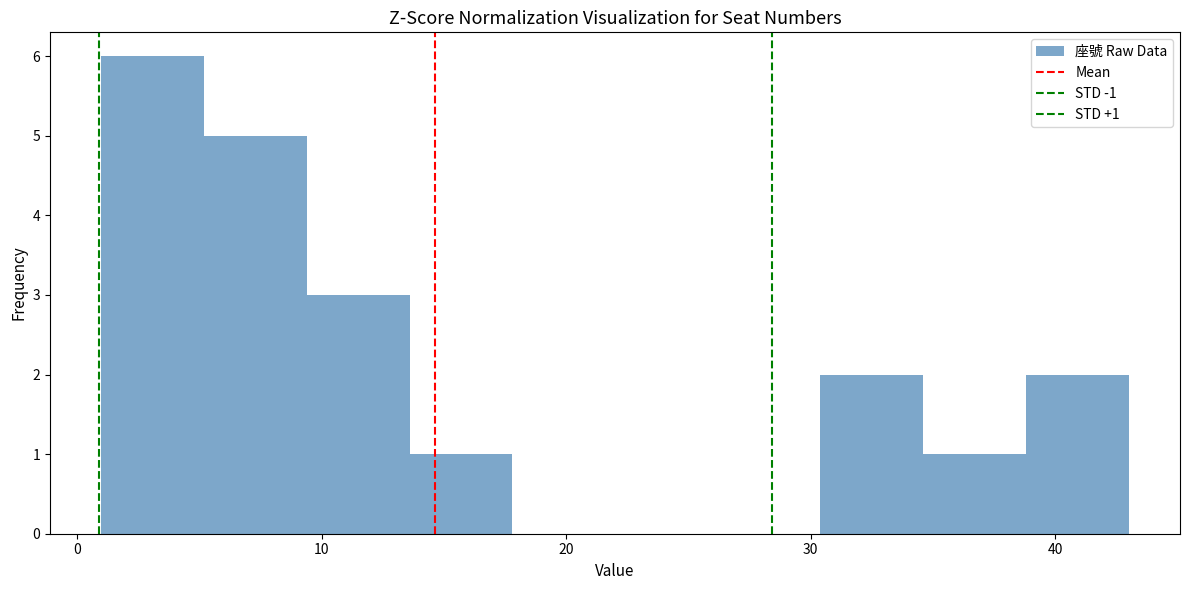

Which range on the x-axis has the tallest bar?

1.0 to 5.2